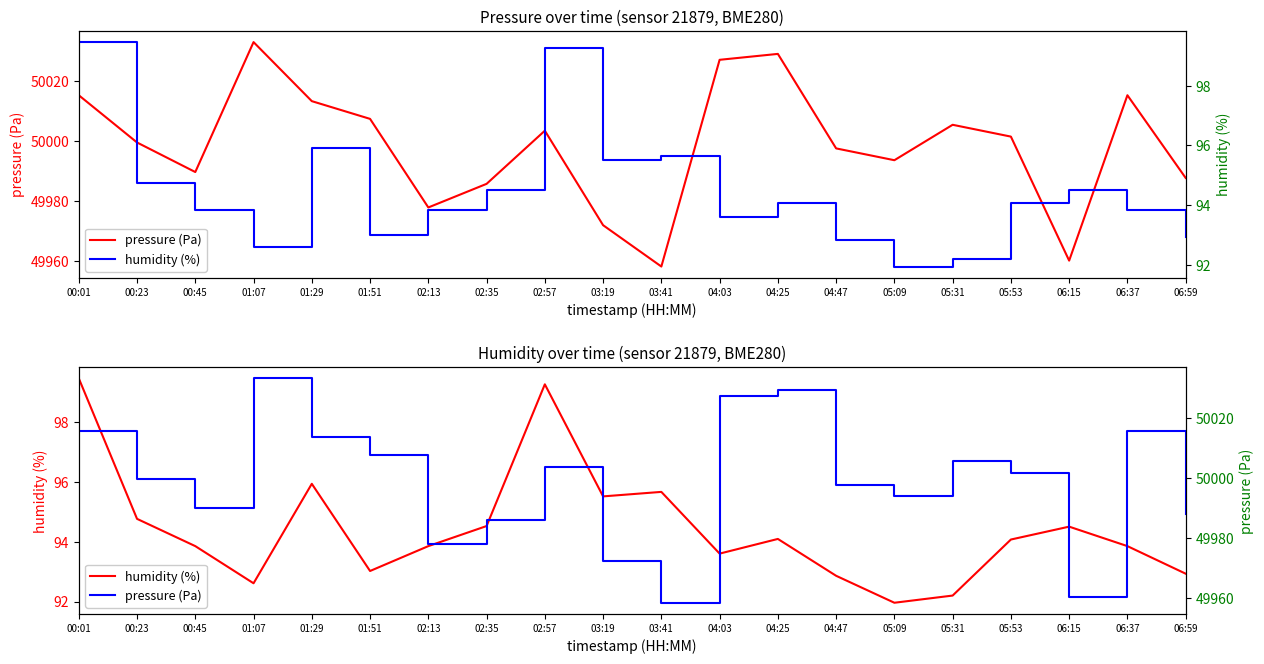

Which category has the highest value across all series?

01:07